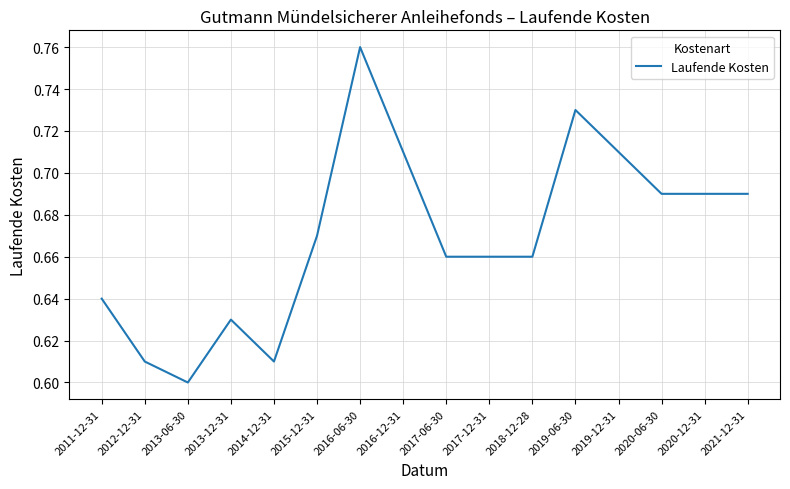

Which has a higher value, 2020-12-31 or 2018-12-28?

2020-12-31